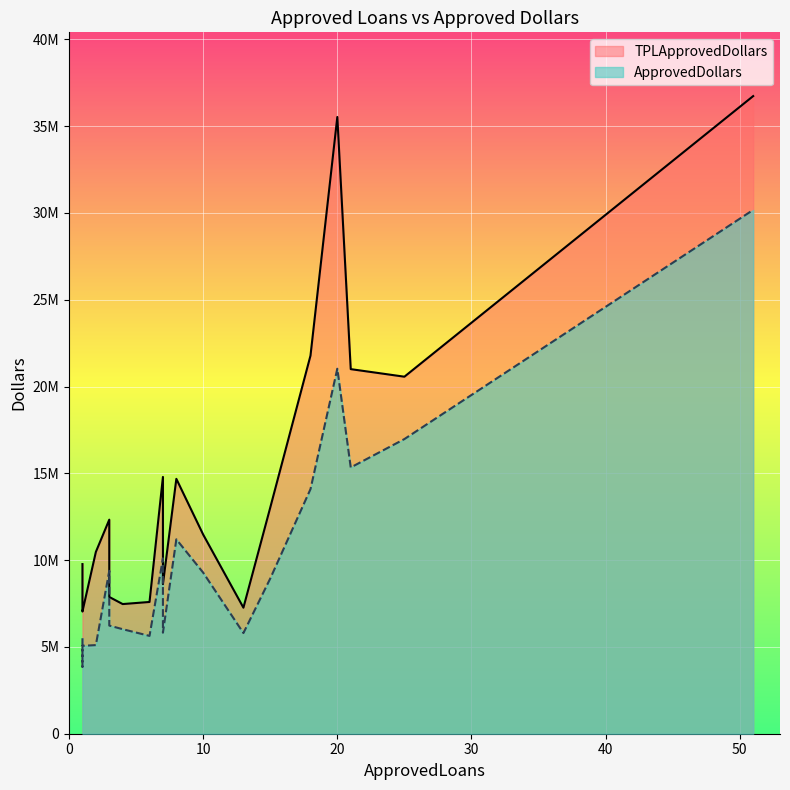

How many series are shown in this chart?

2